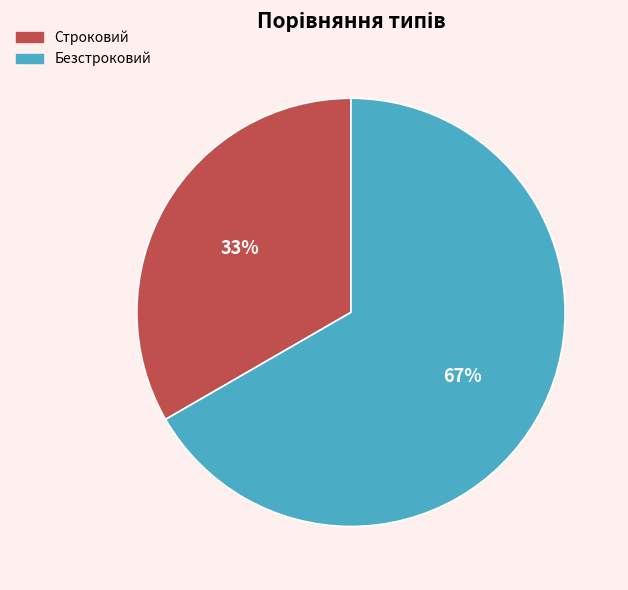

Do Безстроковий and Строковий together represent more than half of the pie?

Yes